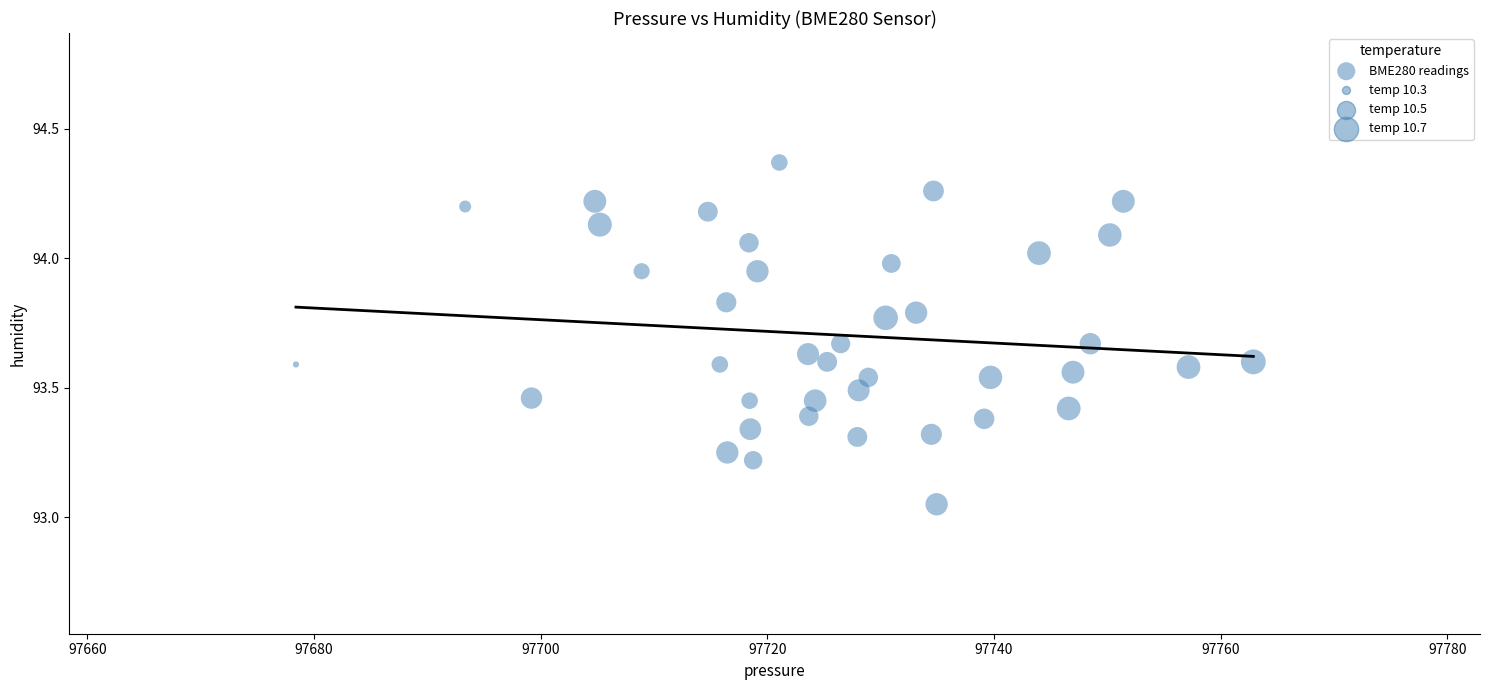

What is the range of Y values (max minus min)?

1.3